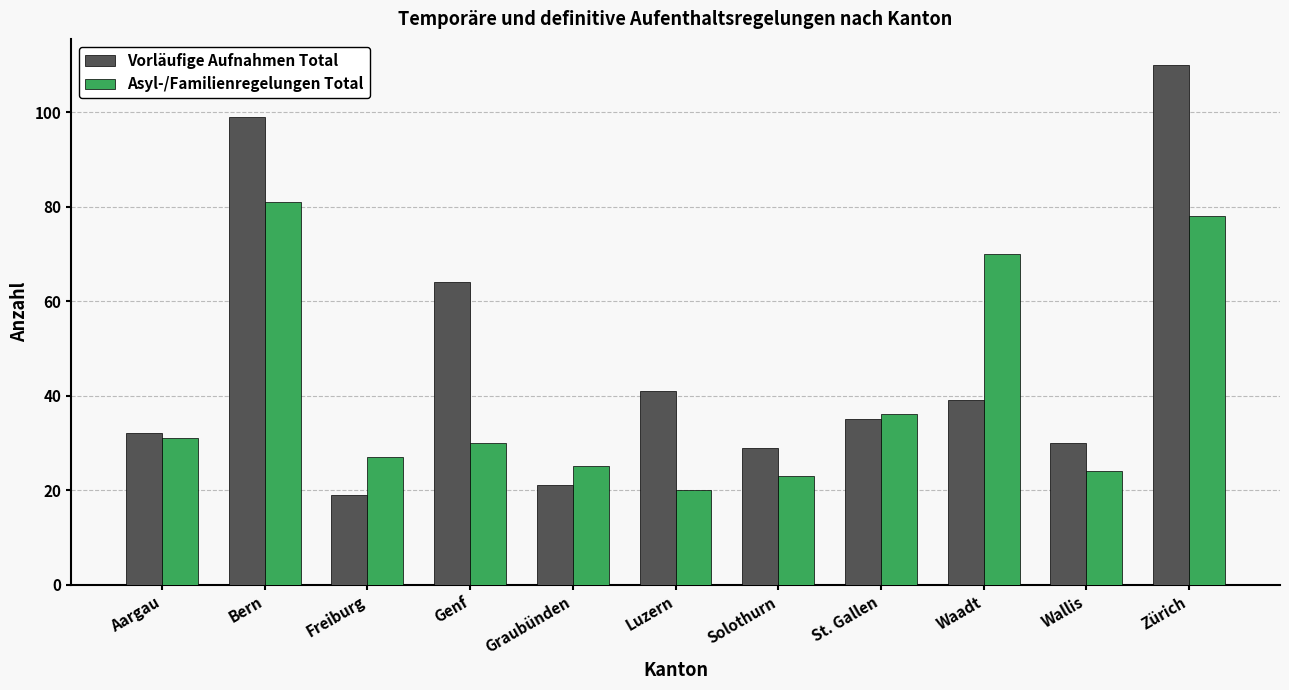

What is the label of the 3rd bar from the left?

Freiburg